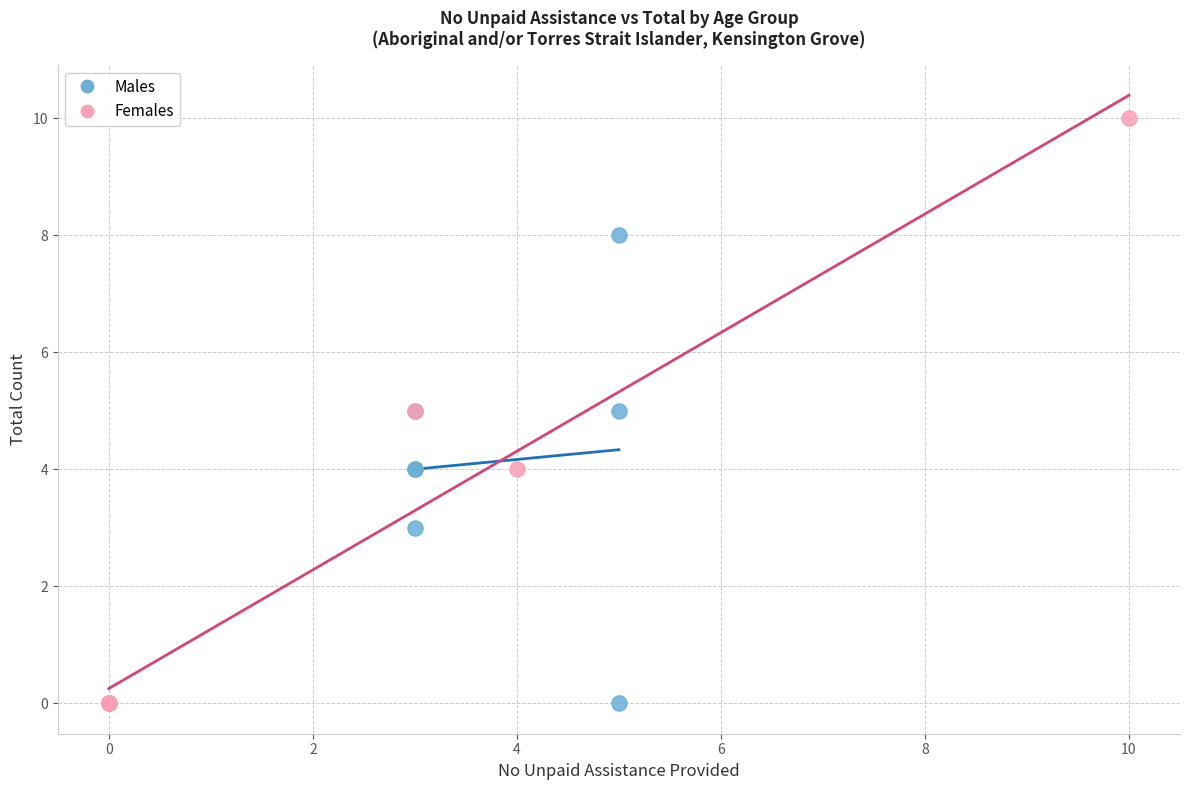

Which series reaches the maximum Y coordinate?

Females